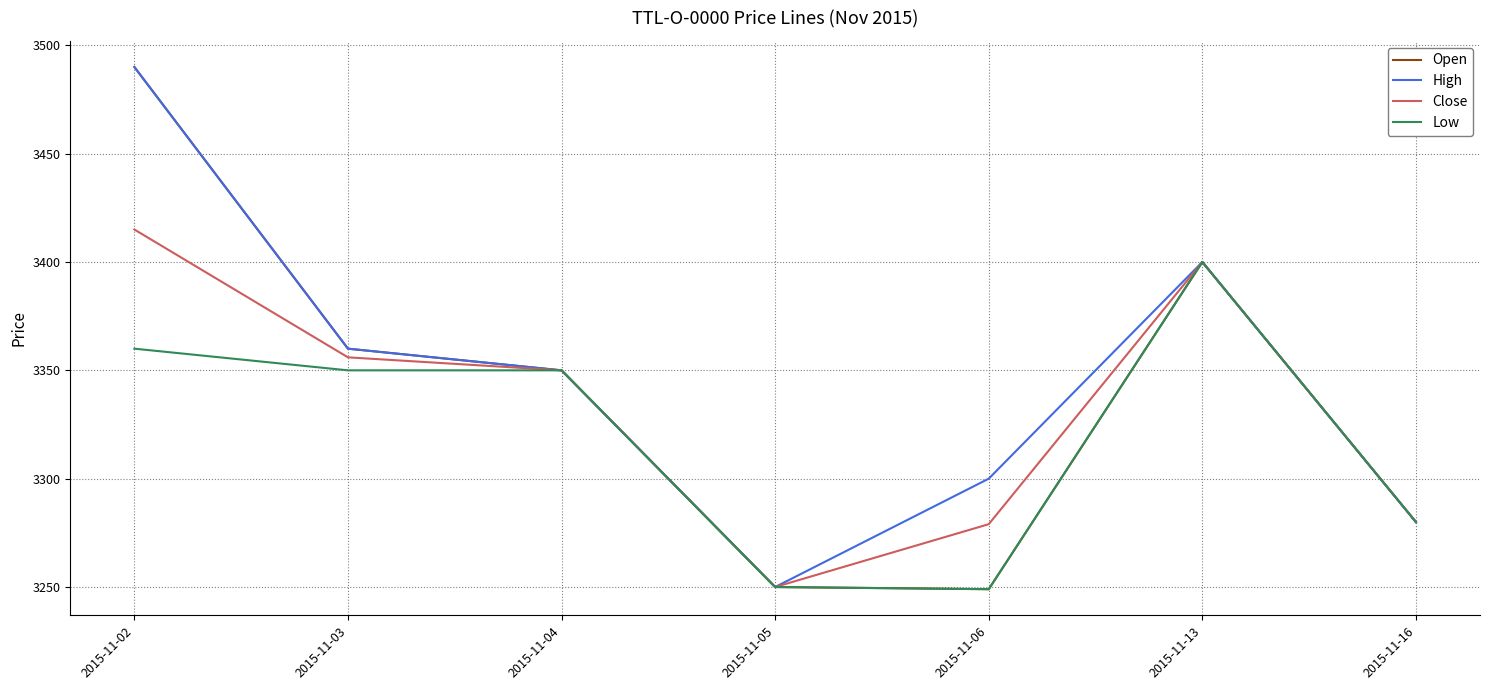

Is the value of High at 2015-11-13 greater than the value of Low at 2015-11-16?

Yes